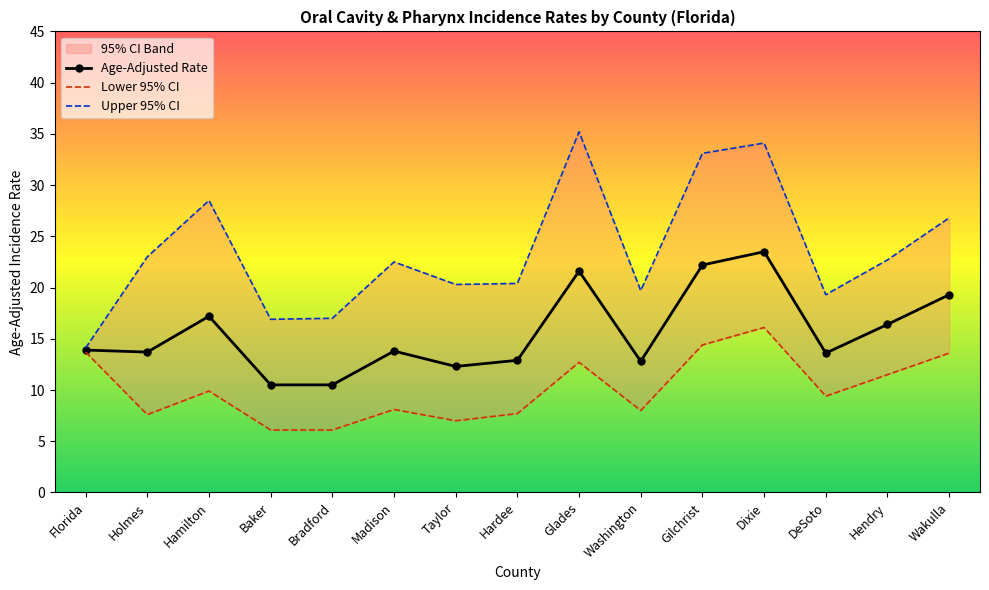

What is the label of the 10th point from the left?

Washington